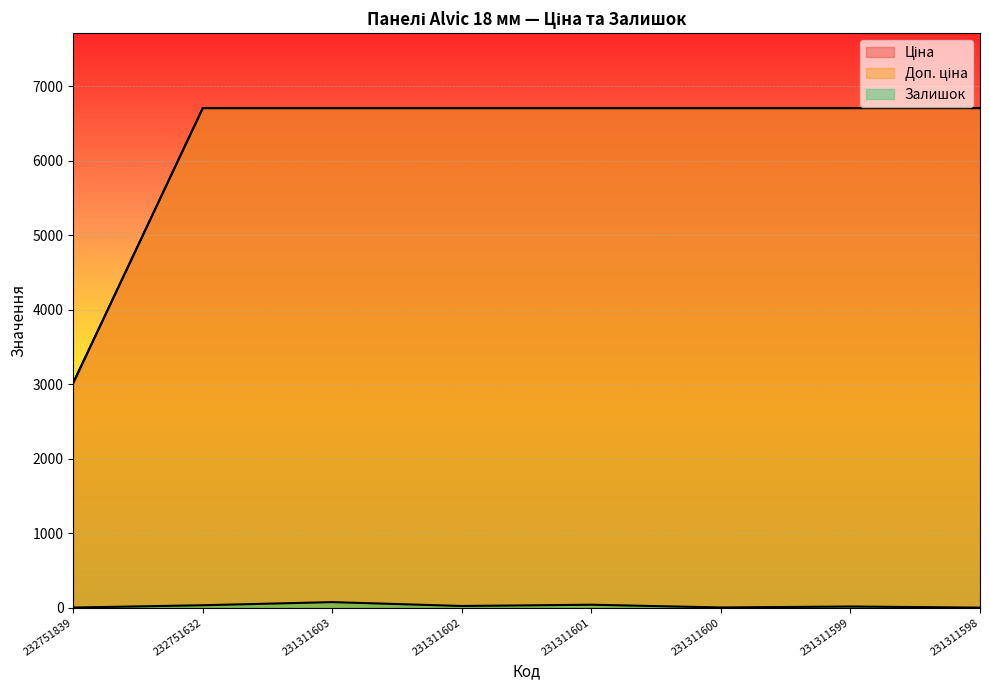

What is the value of the Ціна point at the 3rd from the left?

6705.7